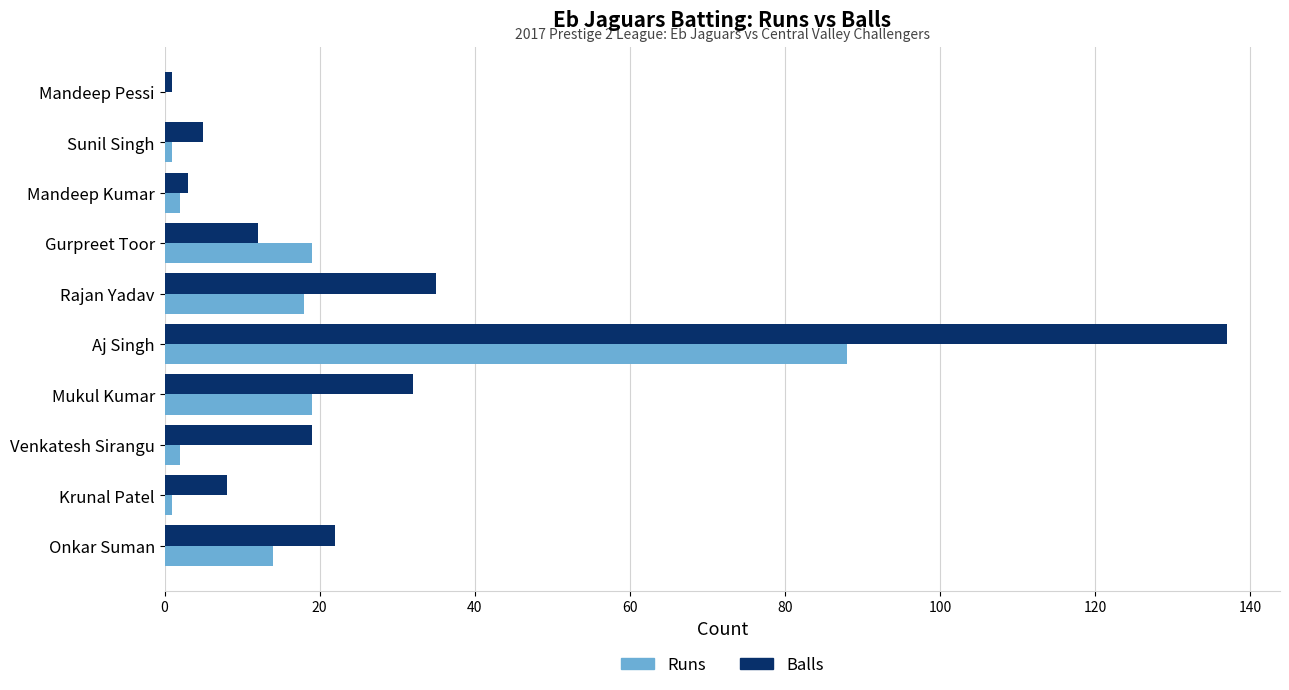

The Runs series shows 8 at Rajan Yadav. True or false?

False